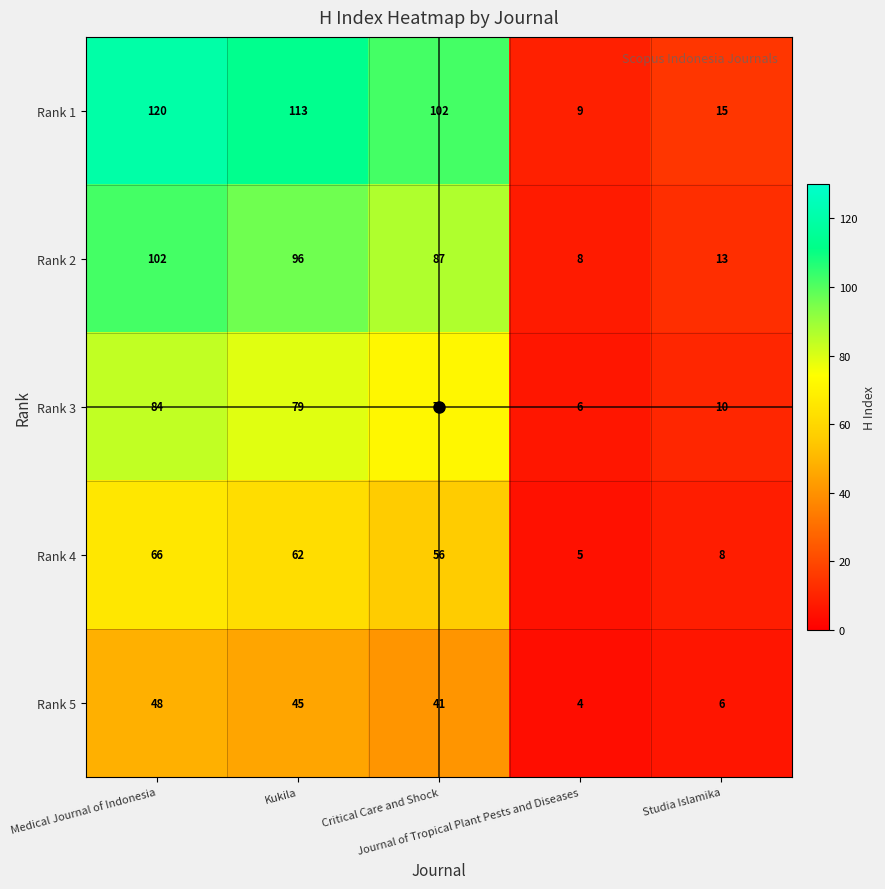

Which series has the largest total across all categories?

Rank 1